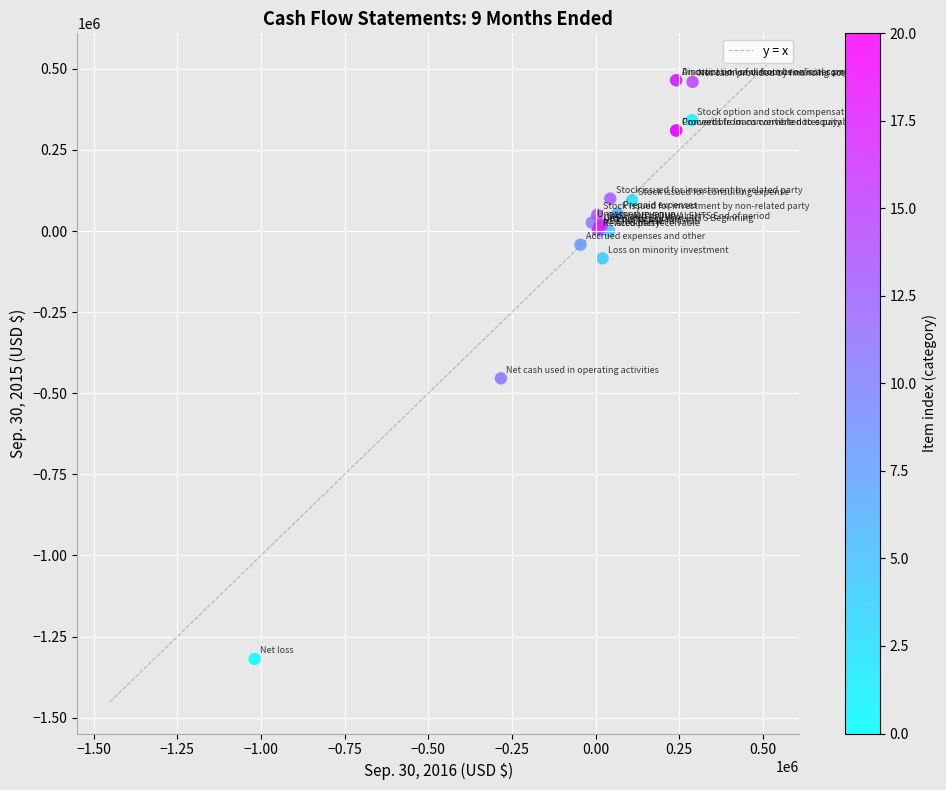

What Y value in the scatter plot is closest to -427000?

-454000